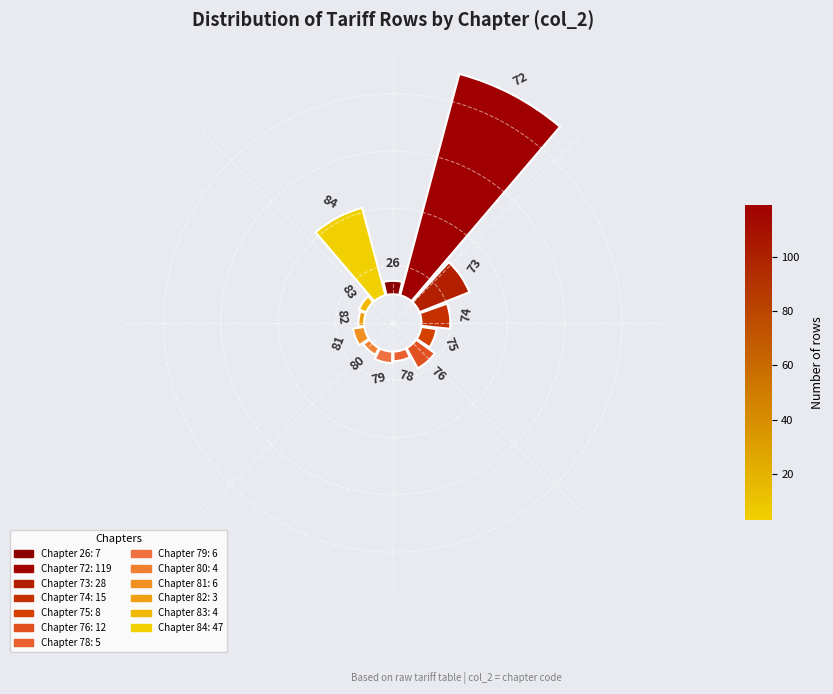

What percentage is the 83 slice, to the nearest percent?

2%